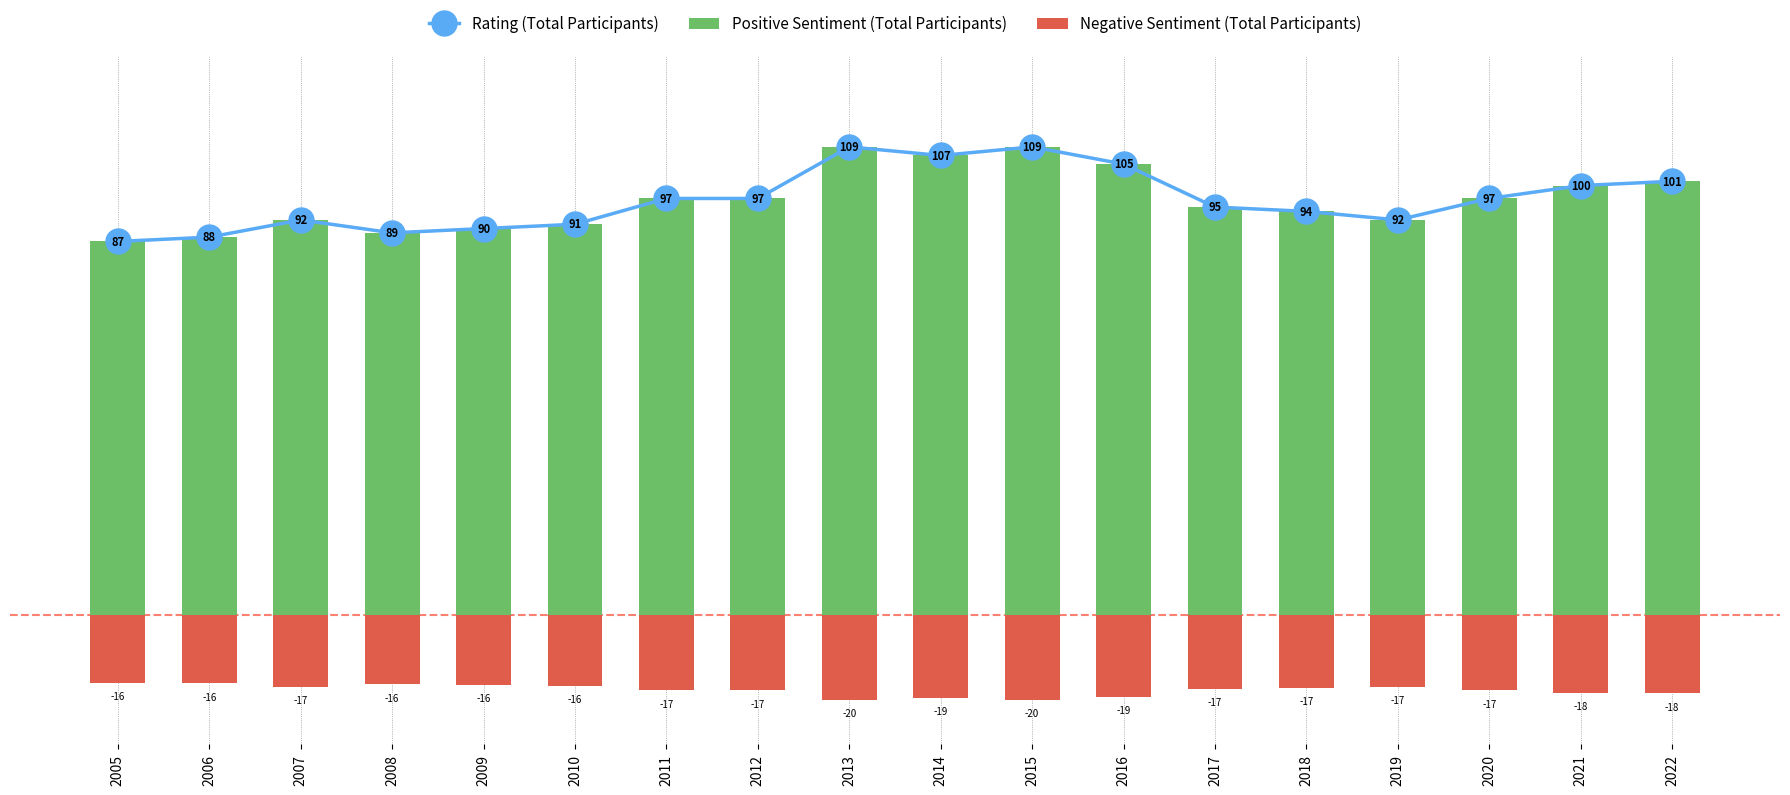

Rank the series by their maximum value, from highest to lowest.

Rating (Total Participants), Positive Sentiment (Total Participants), Negative Sentiment (Total Participants)